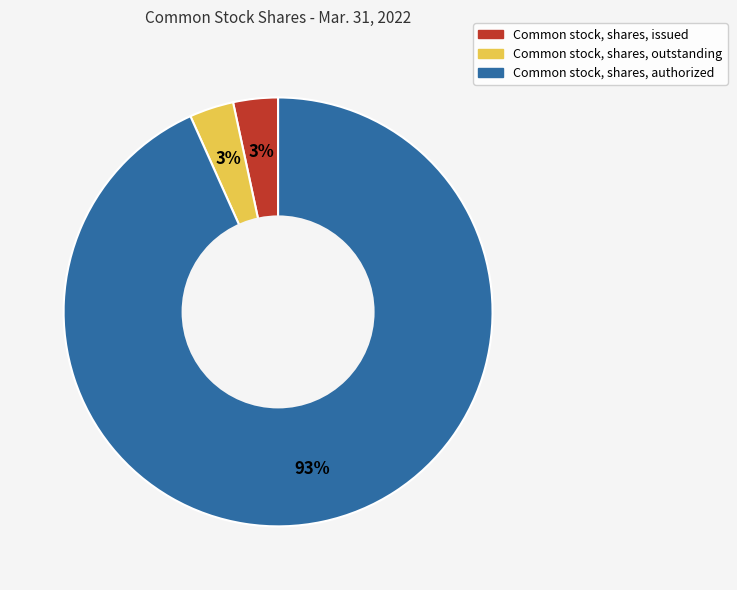

To the nearest percent, what is the average slice percentage?

33%